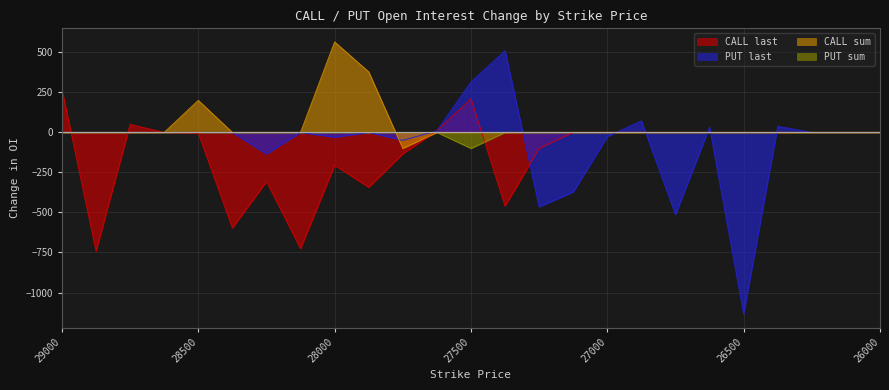

How many data points does each series have?

25